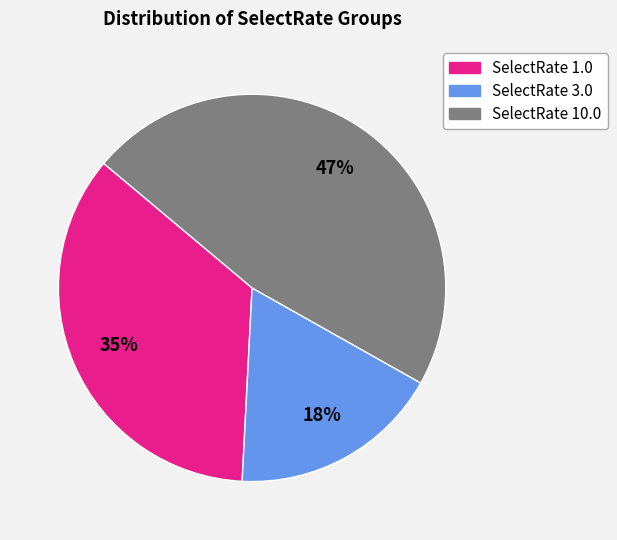

To the nearest percent, what percentage of the pie is SelectRate 3.0?

18%